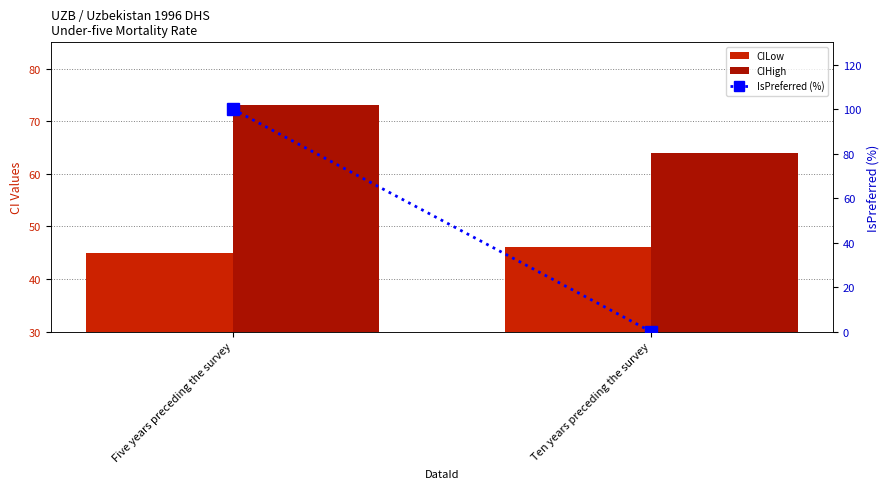

What is the sum of the IsPreferred (%) values at Ten years preceding the survey and Five years preceding the survey?

100